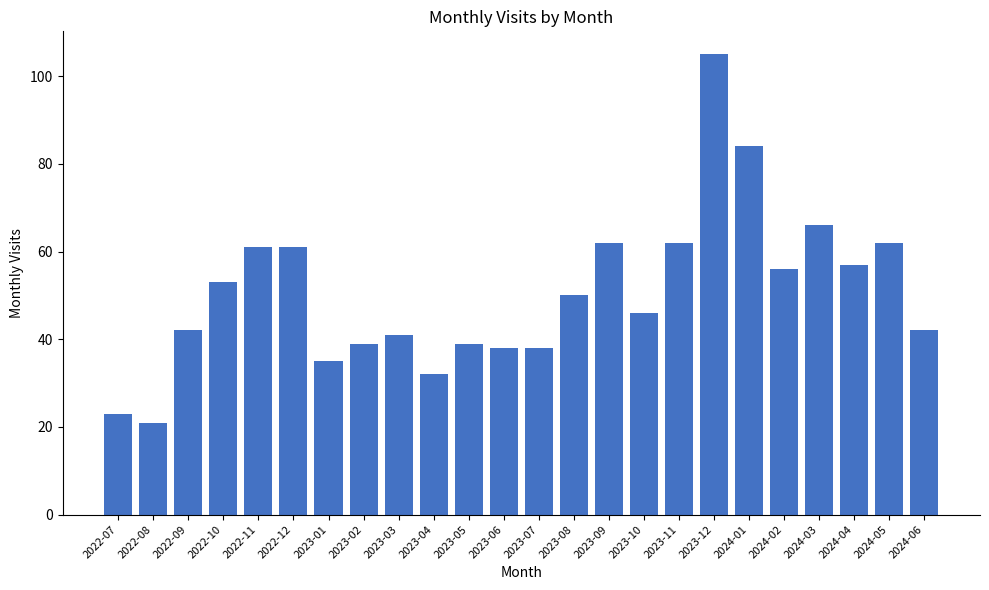

What is the minimum value shown in the chart?

21